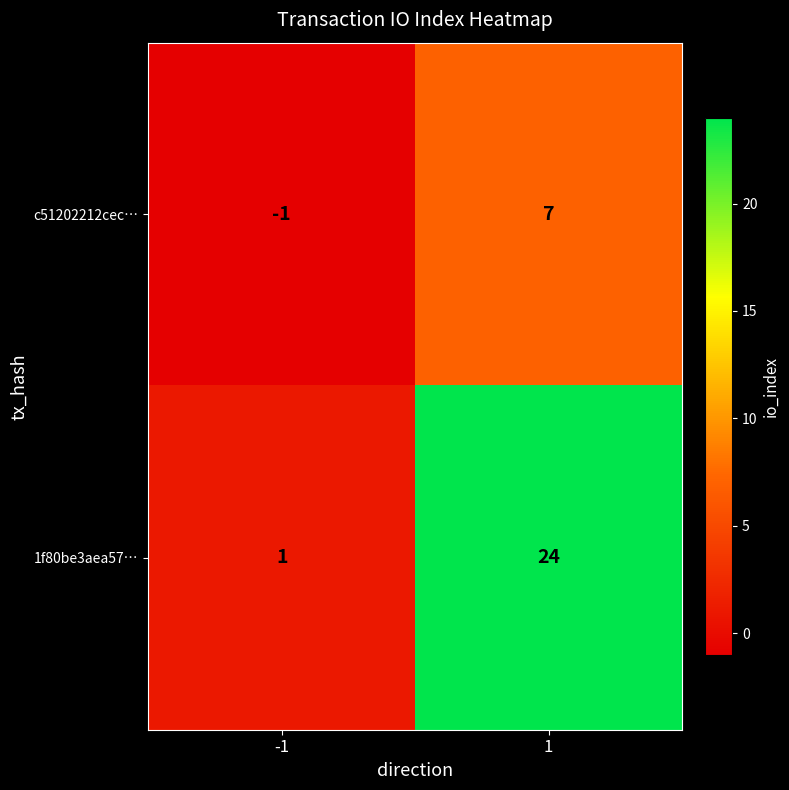

Reading right to left, extract all data points from this chart.

c51202212cec…: 7	-1
1f80be3aea57…: 24	1